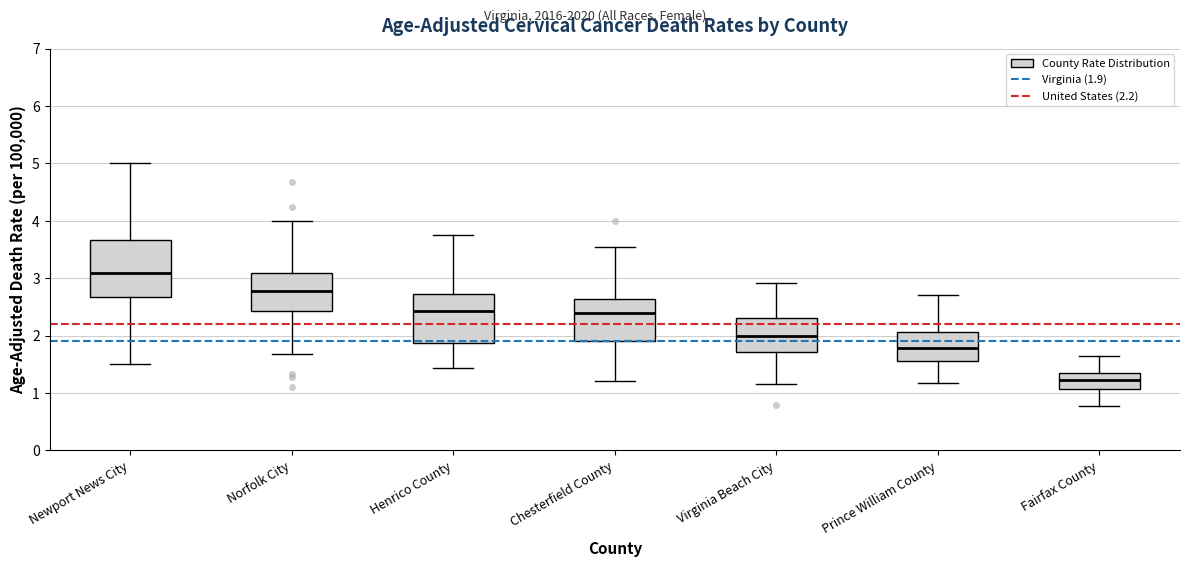

Where does the median line of the box for Henrico County sit on the y-axis? The values are not printed on the chart, so give them approximately, as read against the axis.

2.4